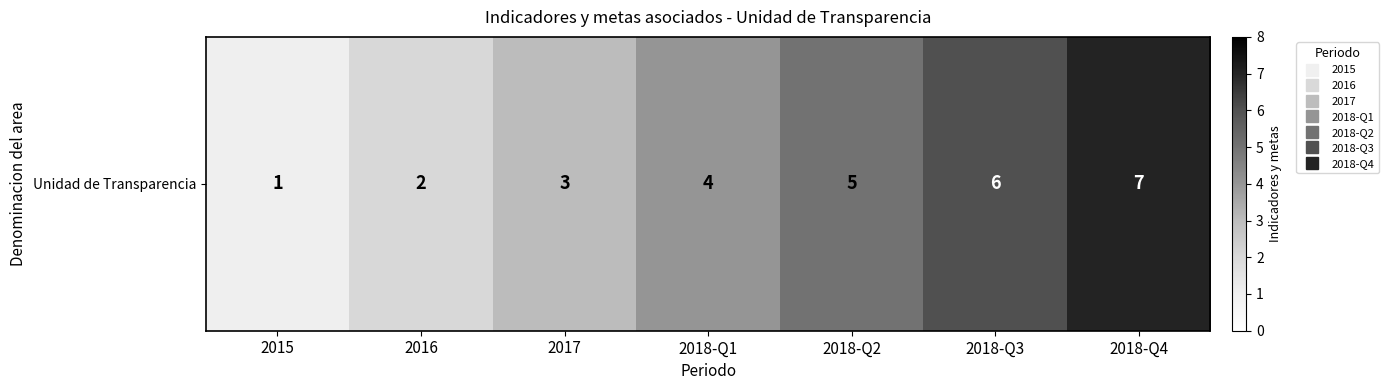

True or false: the data shows 2 at 2016.

True